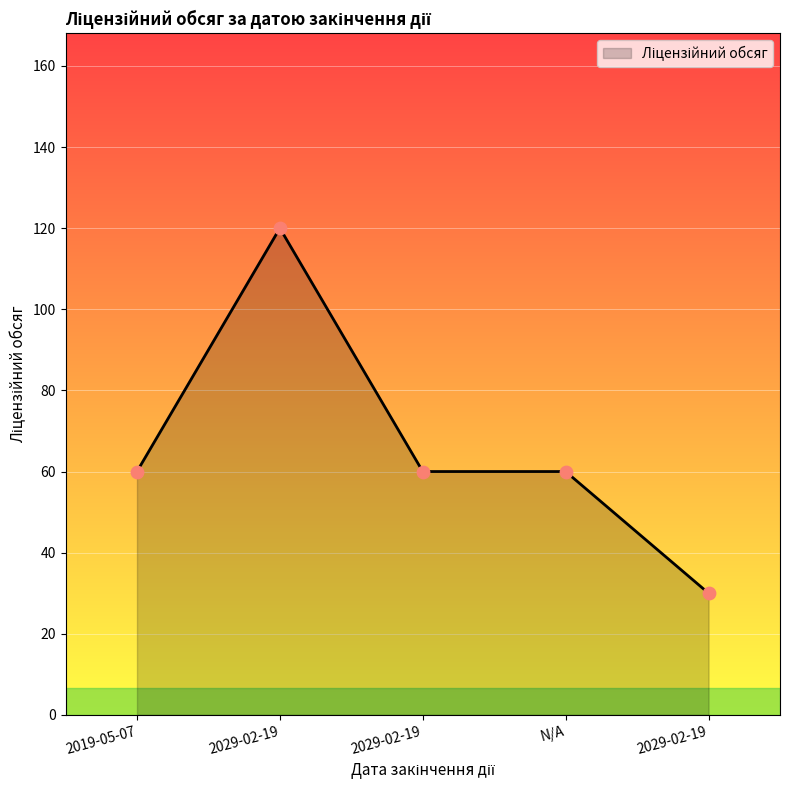

Between 2029-02-19 and N/A, which is larger?

2029-02-19